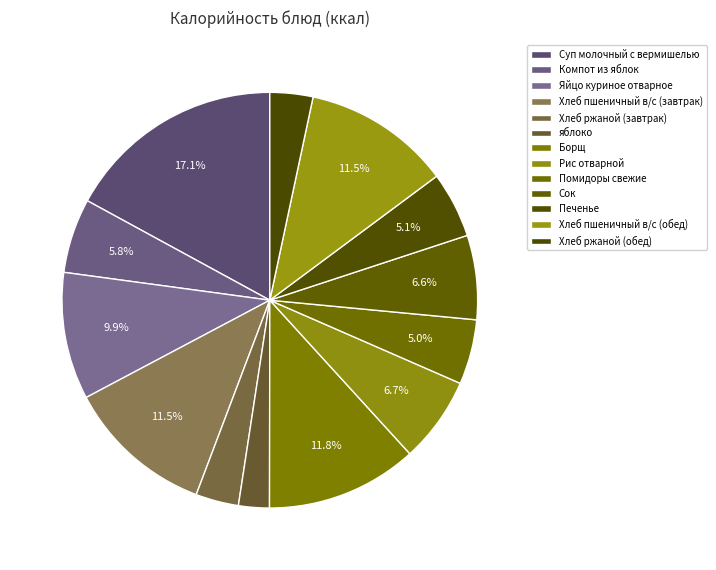

How many slices are in this pie chart?

13